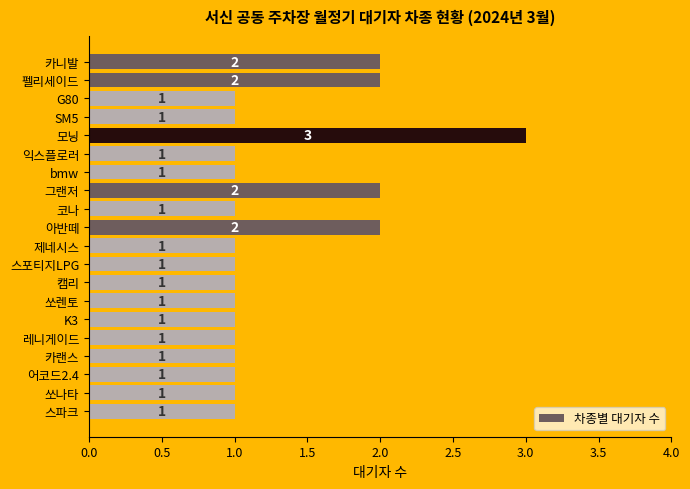

What is the value of the 13th bar from the top?

1